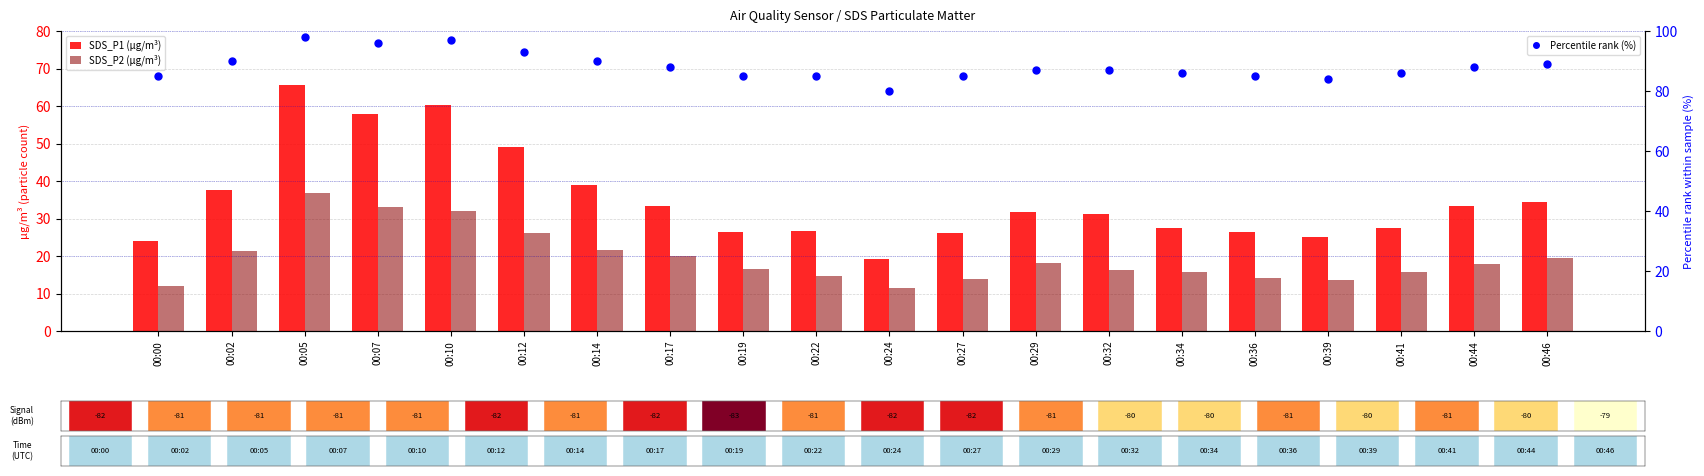

What is the highest value of the SDS_P1 (µg/m³) series?

65.5